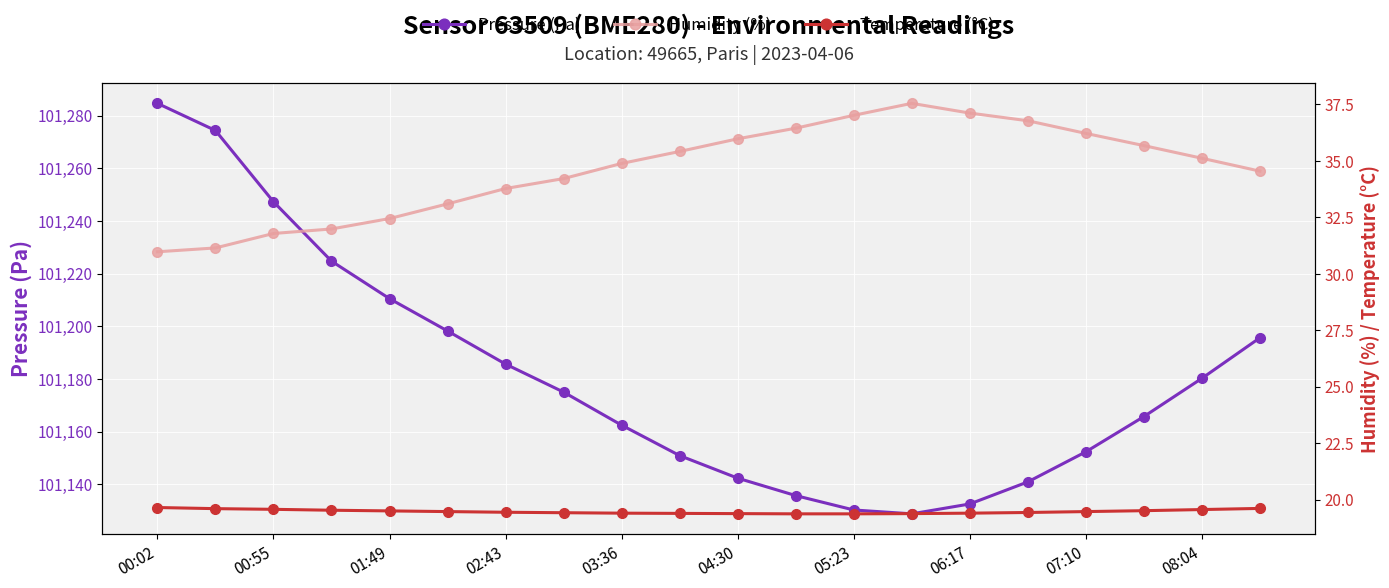

True or false: Pressure (Pa) has a value of 101180.2 at 08:04.

True